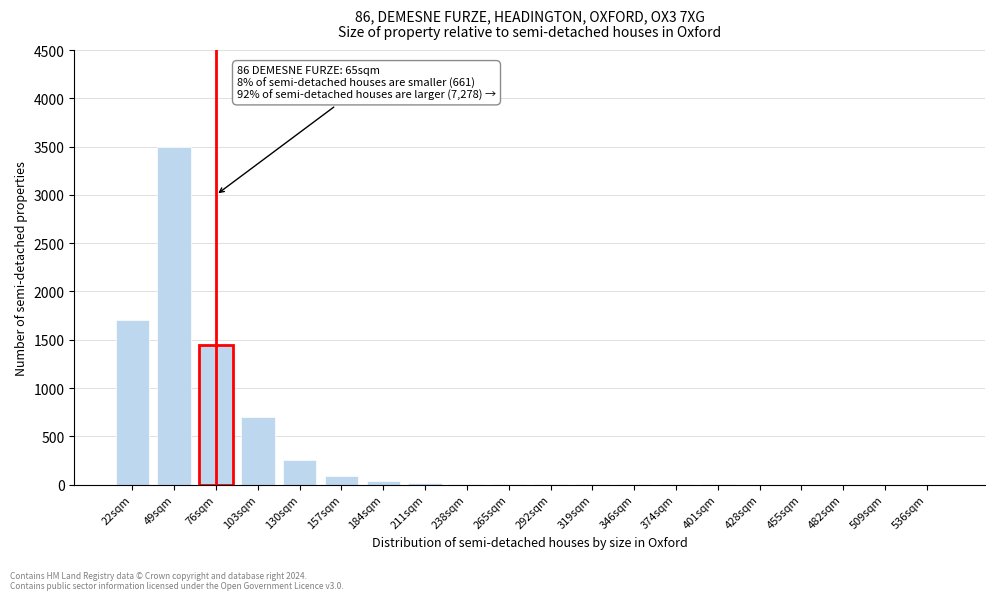

At which label is the value closest to 1750?

22sqm